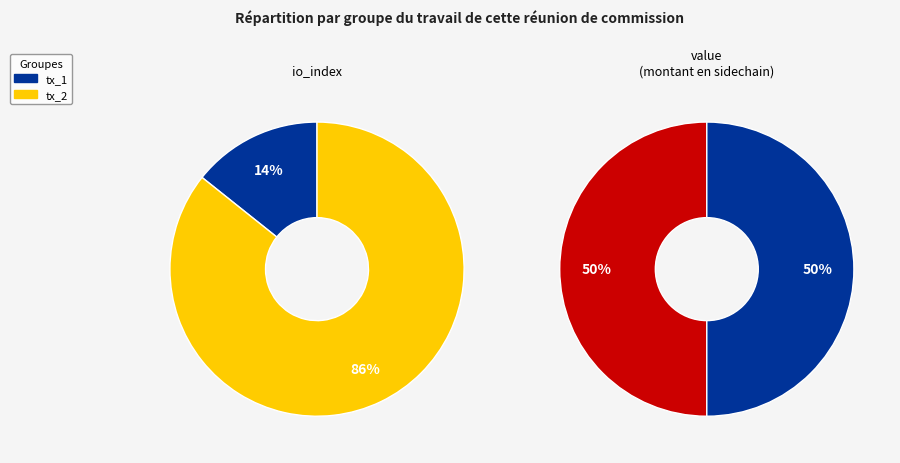

The values_io_index slice represents 27% of the pie. True or false?

False